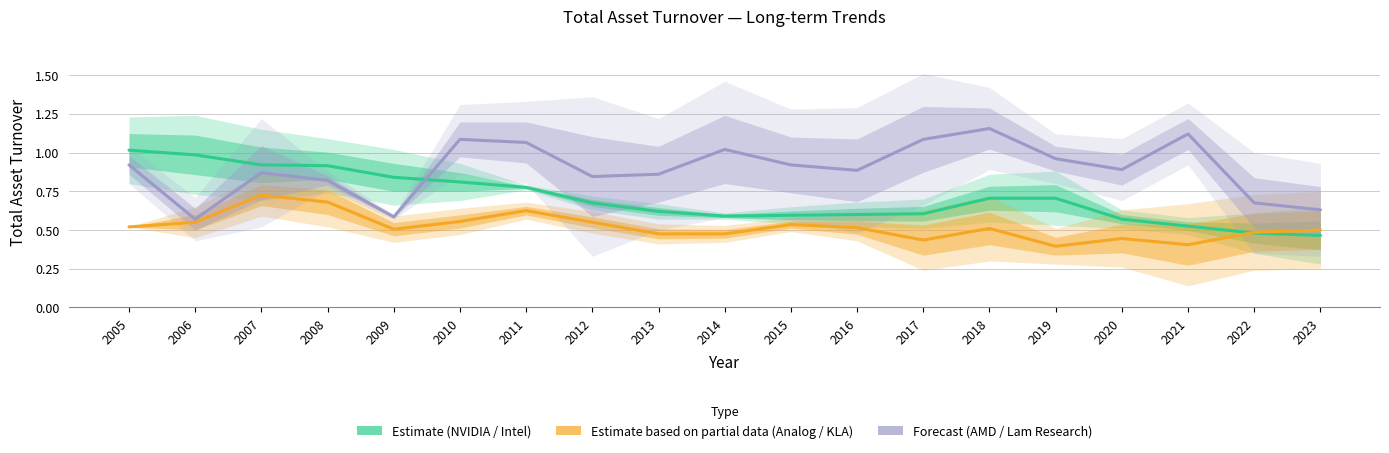

Which series has the largest total across all categories?

Forecast (AMD / Lam Research)